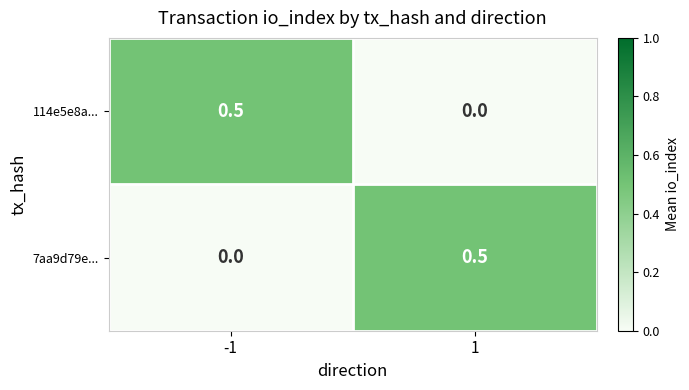

The value of 7aa9d79e... at 1 is 0.5. True or false?

True